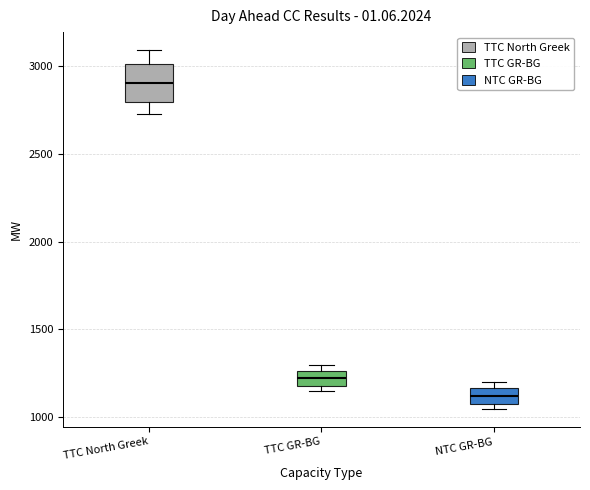

Where is the lower edge of the box for TTC North Greek on the y-axis? The values are not printed on the chart, so give them approximately, as read against the axis.

2800